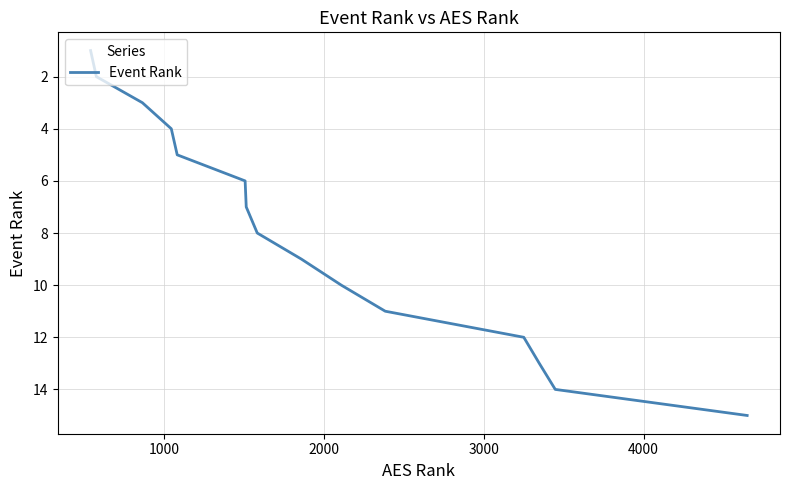

What is the difference between the maximum and minimum values?

14